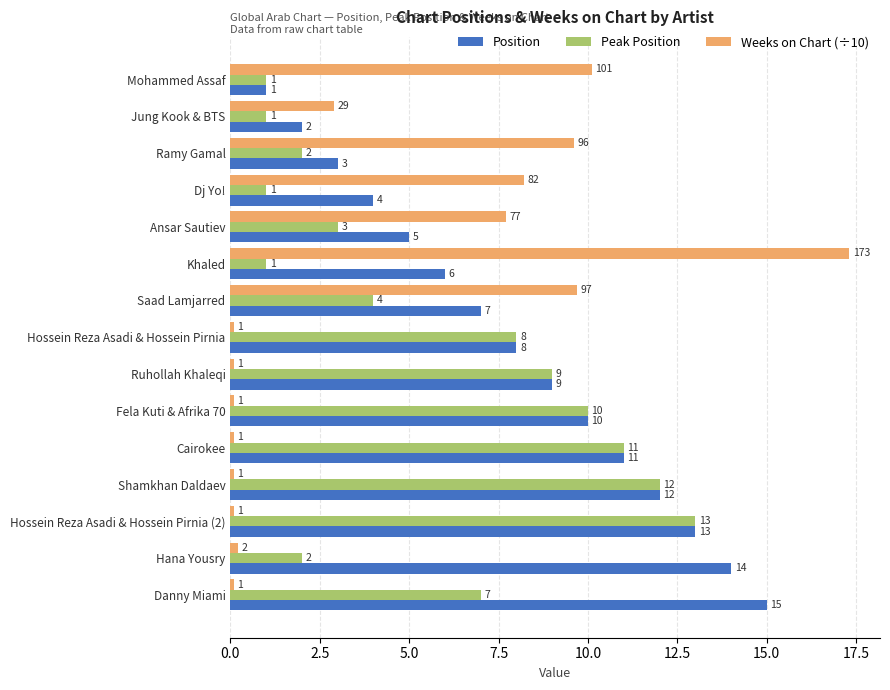

At how many categories does at least one series exceed 3?

14